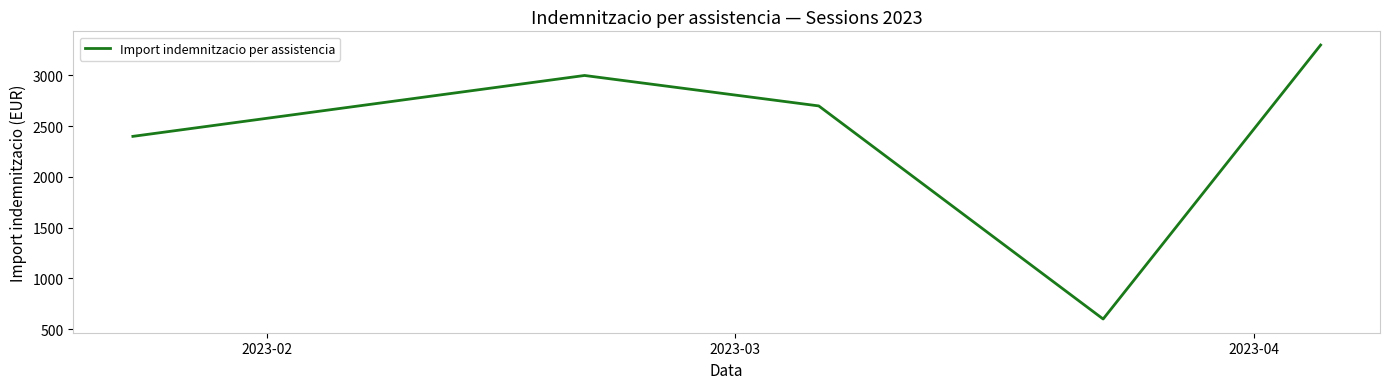

True or false: the data has more than 0 interior local peaks.

True